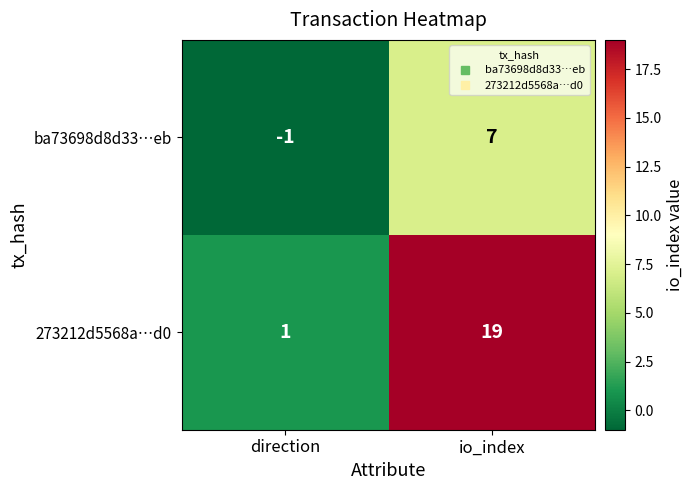

Reading left to right, list all the values displayed in this chart.

ba73698d8d33…eb: -1	7
273212d5568a…d0: 1	19